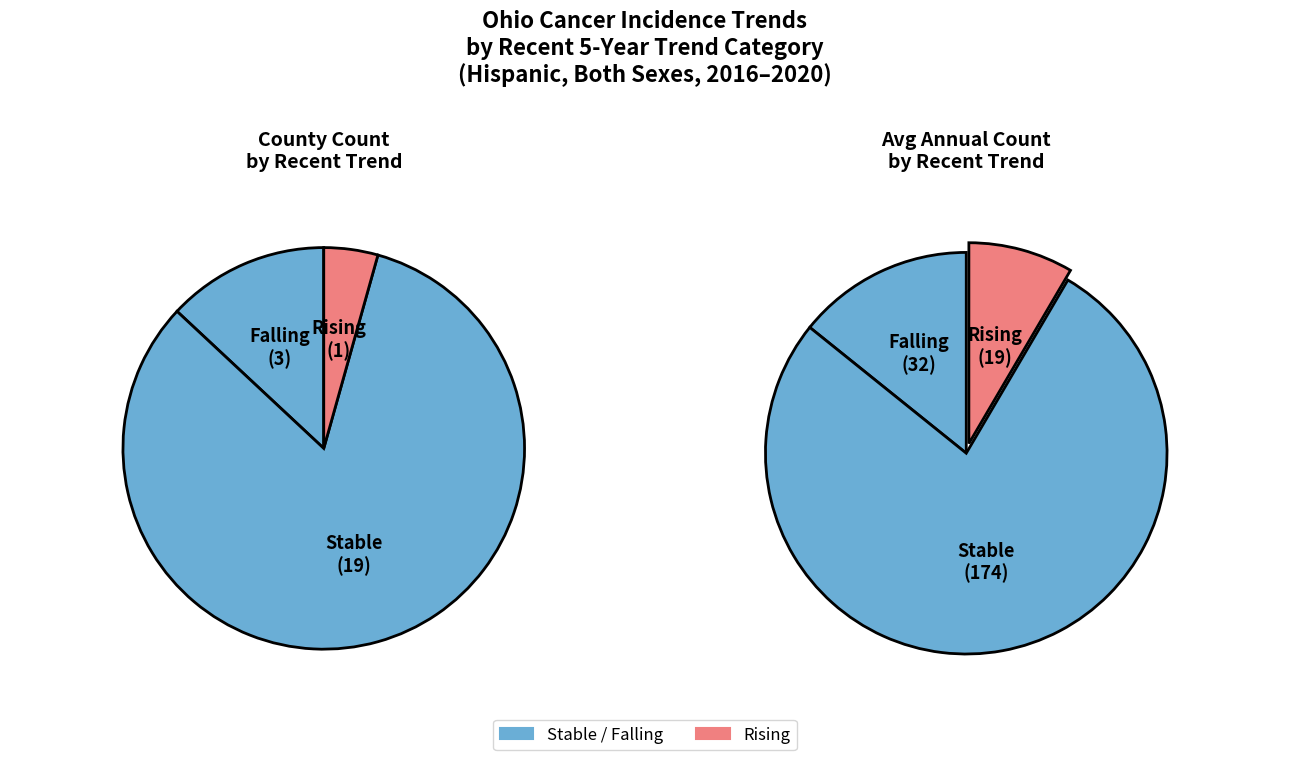

Is there any slice that represents more than half of the pie?

Yes